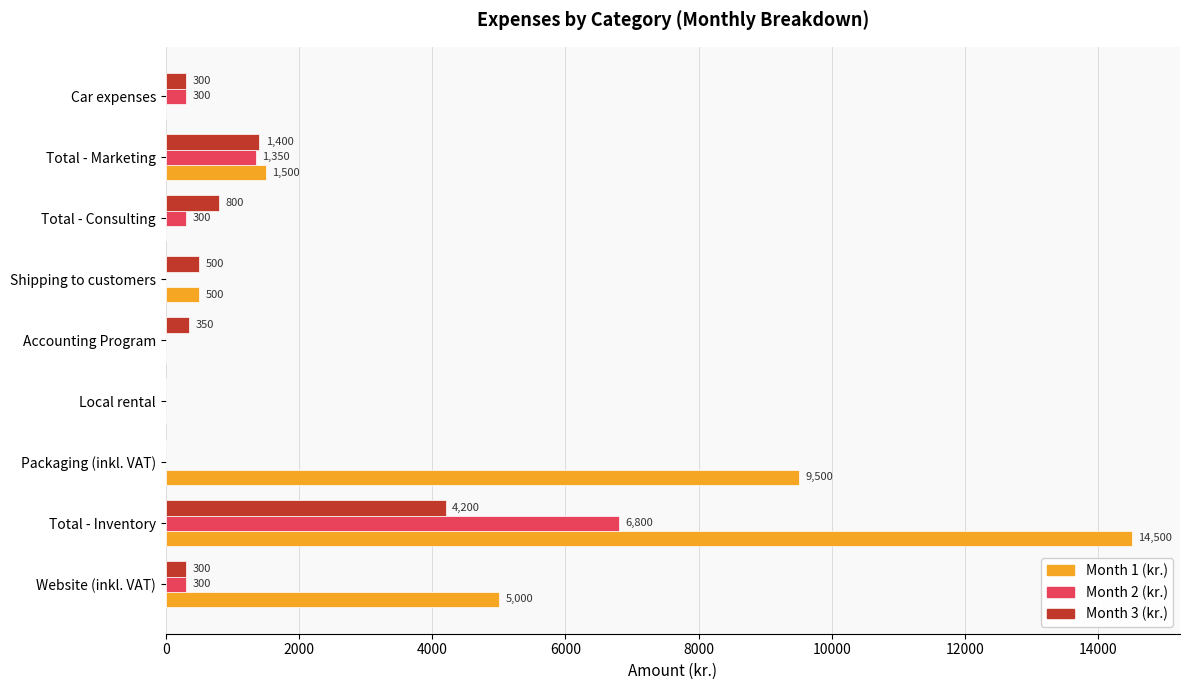

What are all the series names shown in the legend?

Month 1 (kr.), Month 2 (kr.), Month 3 (kr.)